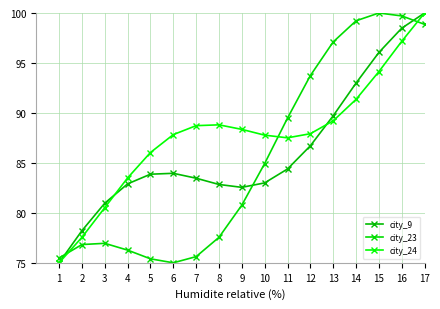

Where is city_23 nearest to the value 87?

10